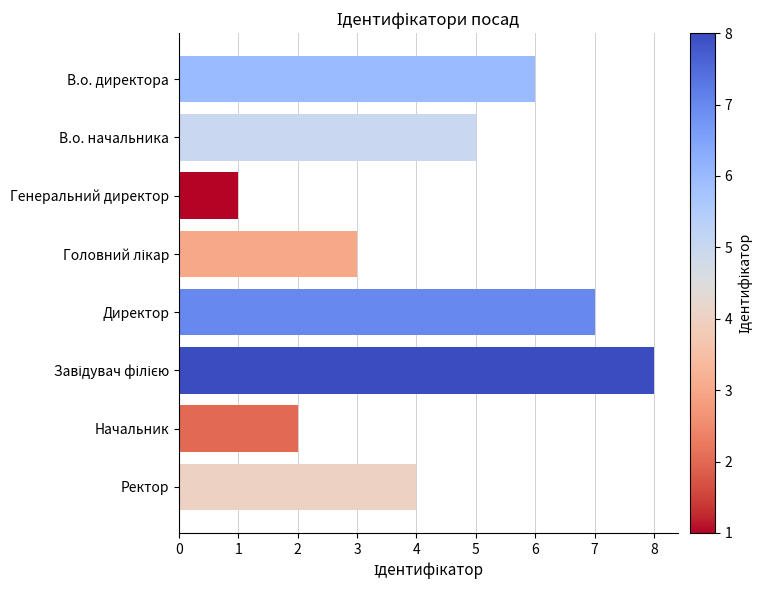

The value at В.о. начальника is 3. True or false?

False